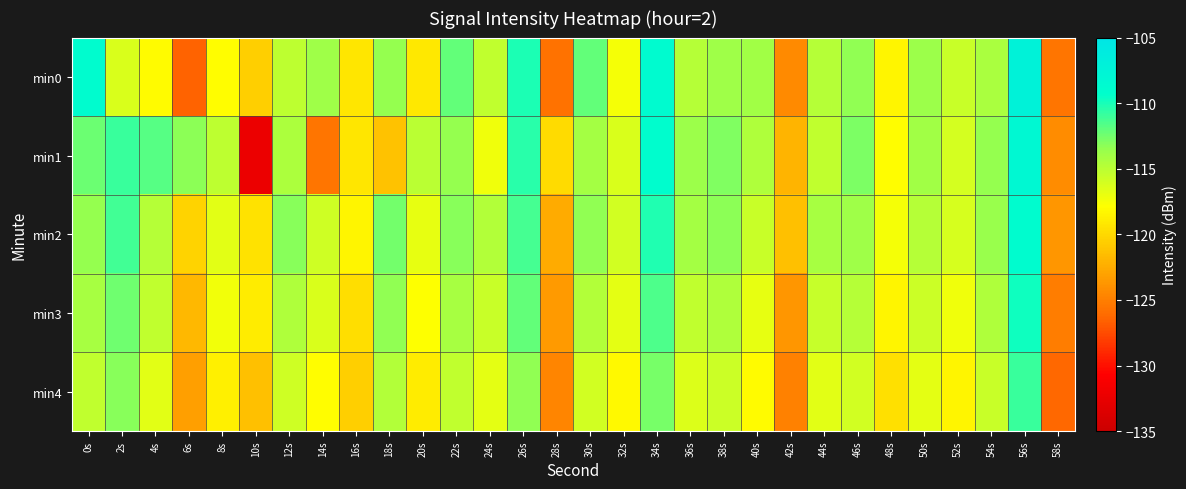

Which category has the lowest value across all series?

10s